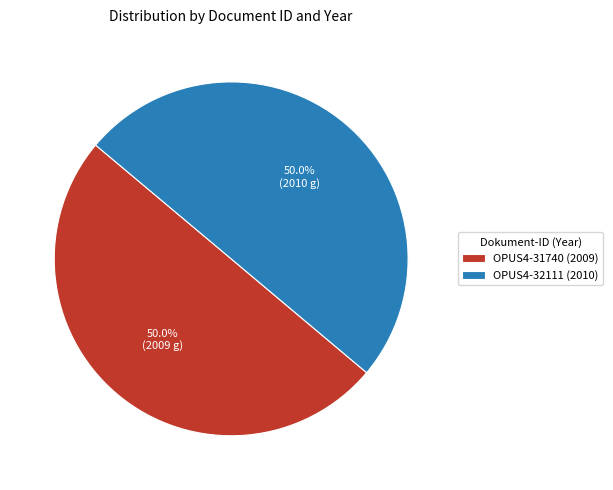

Is it true that OPUS4-32111 is 44% of the pie?

False